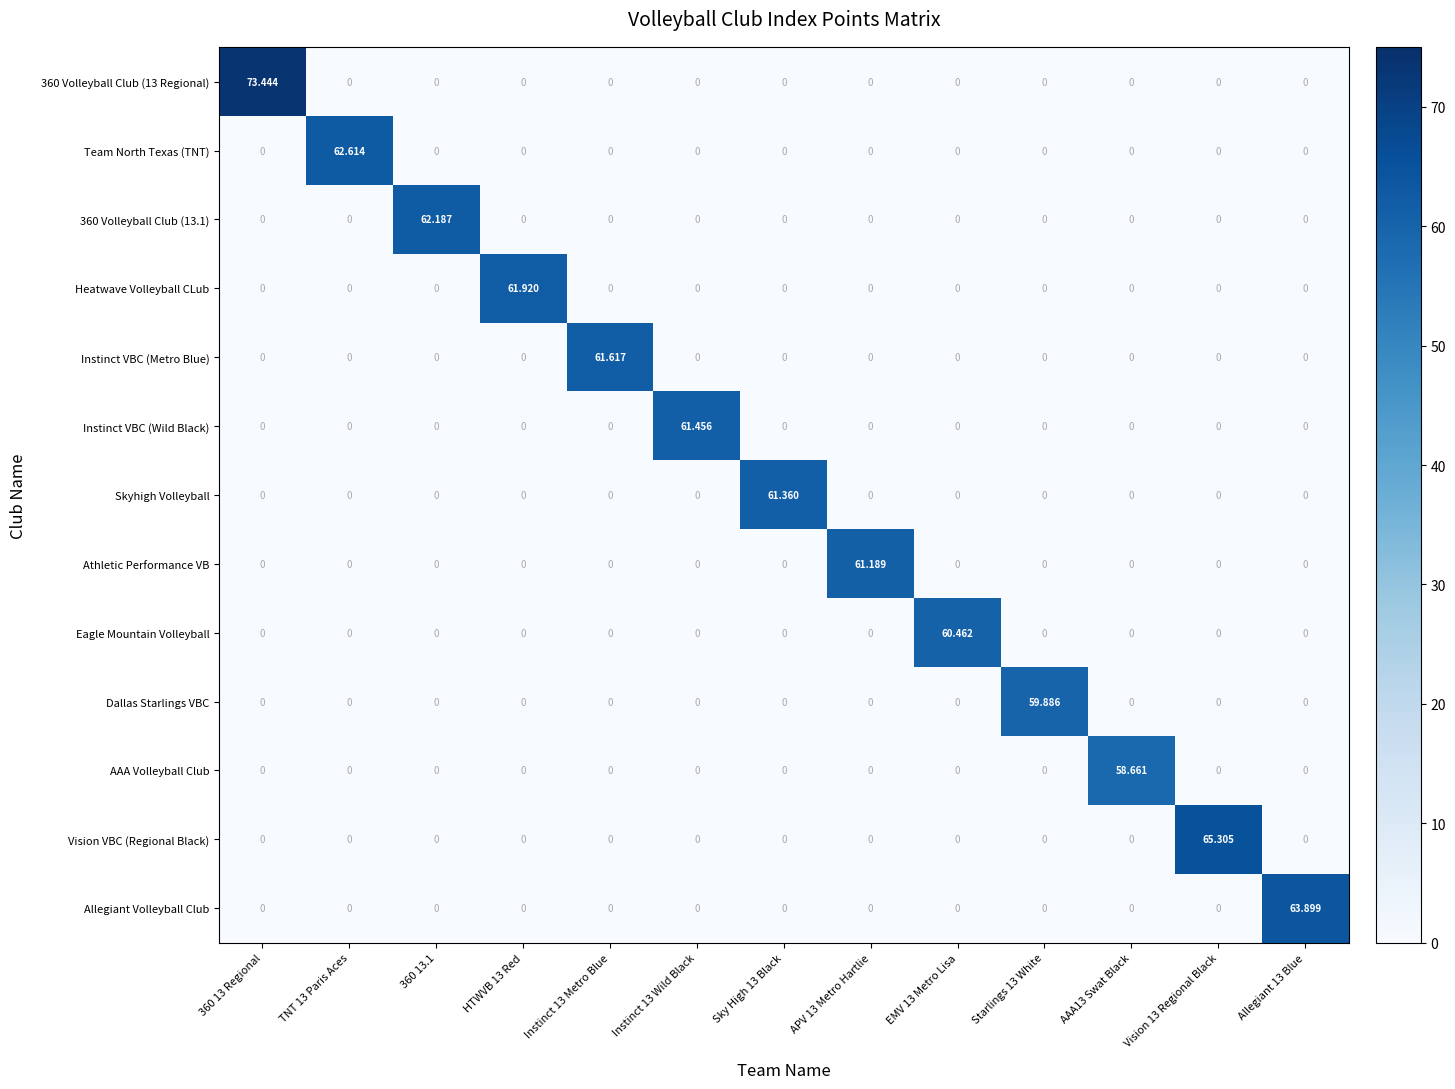

Which series changed the most between HTWVB 13 Red and Instinct 13 Wild Black?

Heatwave Volleyball CLub